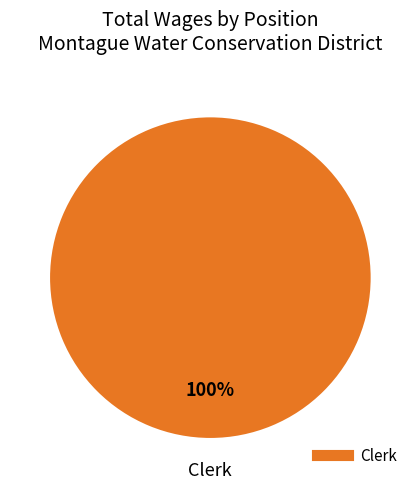

Count the number of slices in the pie.

1